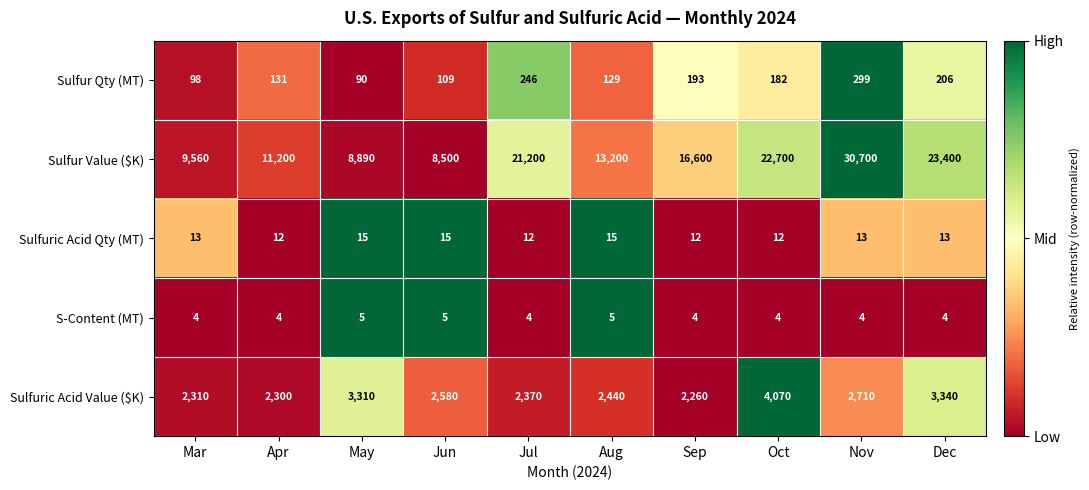

Which series has the largest total across all categories?

Sulfur Value ($K)